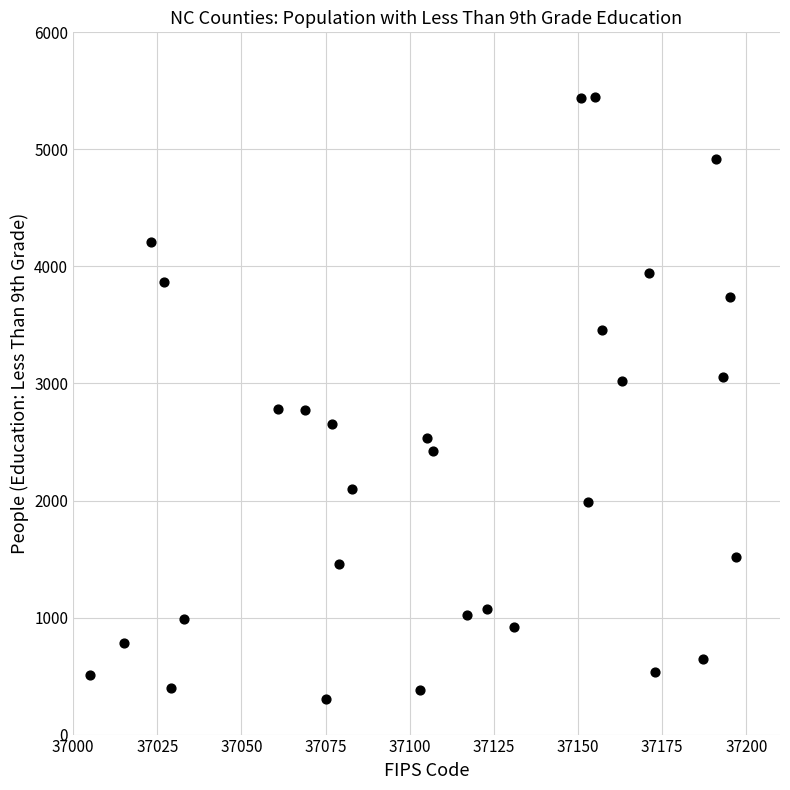

What is the range of Y values (max minus min)?

5138